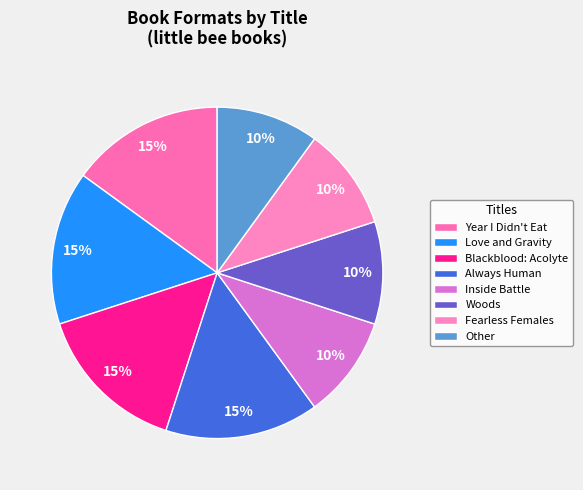

How many slices are in this pie chart?

8